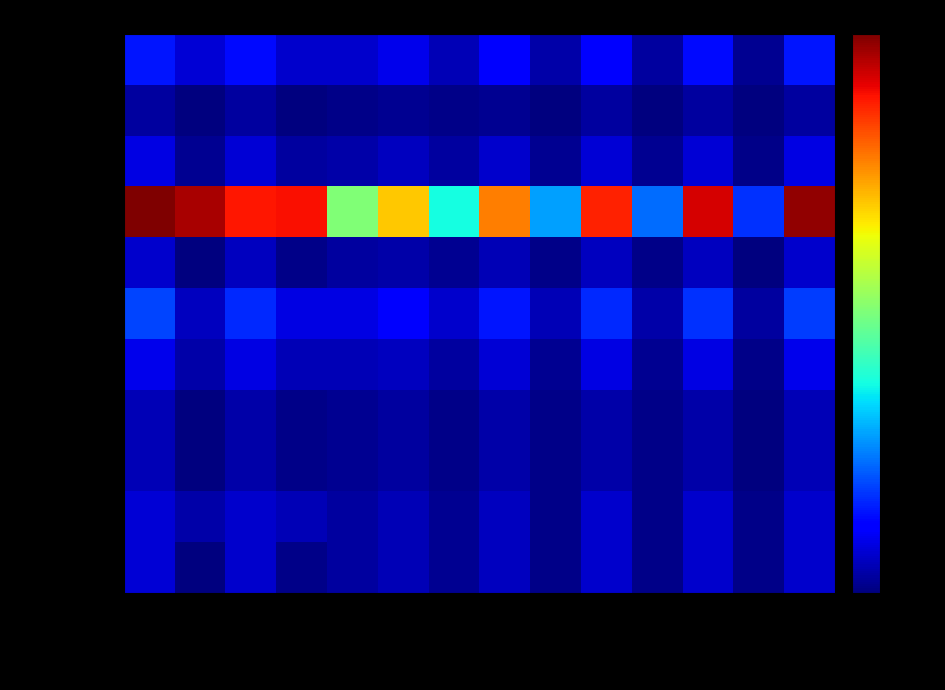

Which series changed the most between ПП чл. and ДПС рък.?

Видин